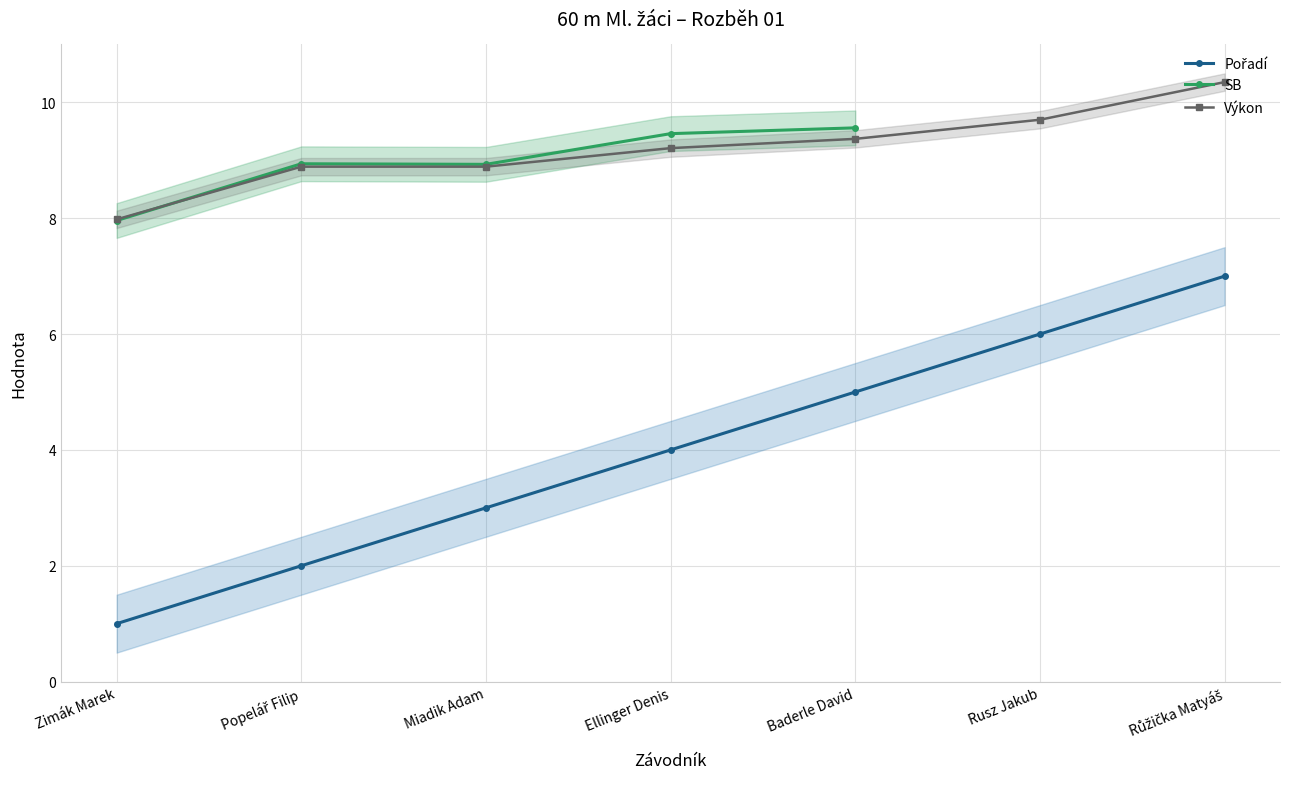

Is it true that Výkon equals 8.0 at Zimák Marek?

True